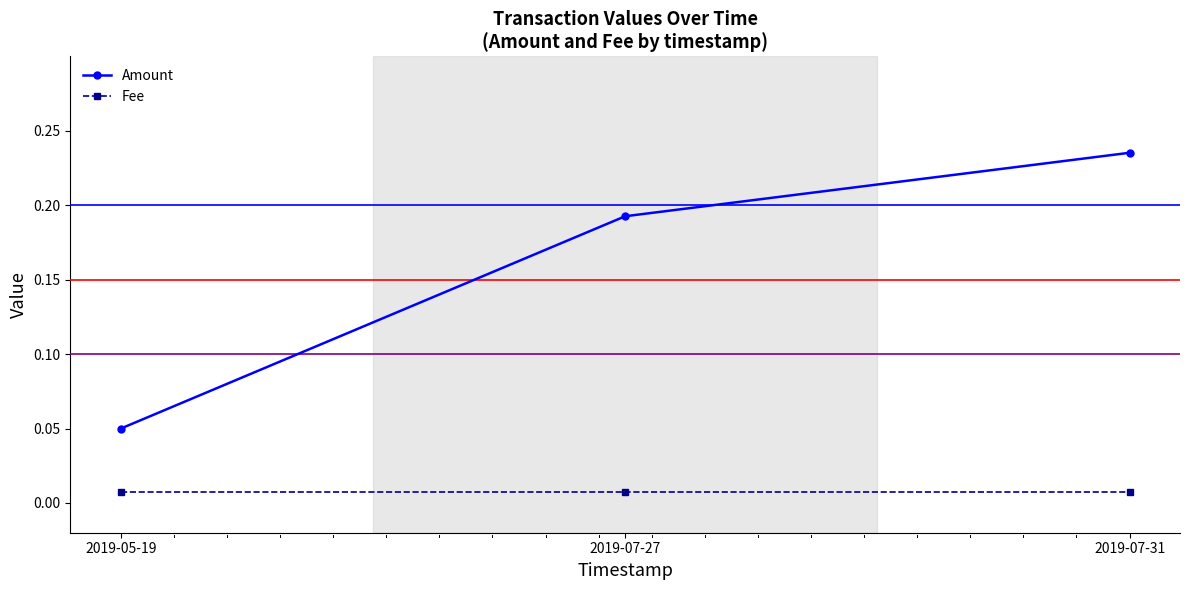

True or false: Amount has a value of 0.3 at 2019-07-31.

False